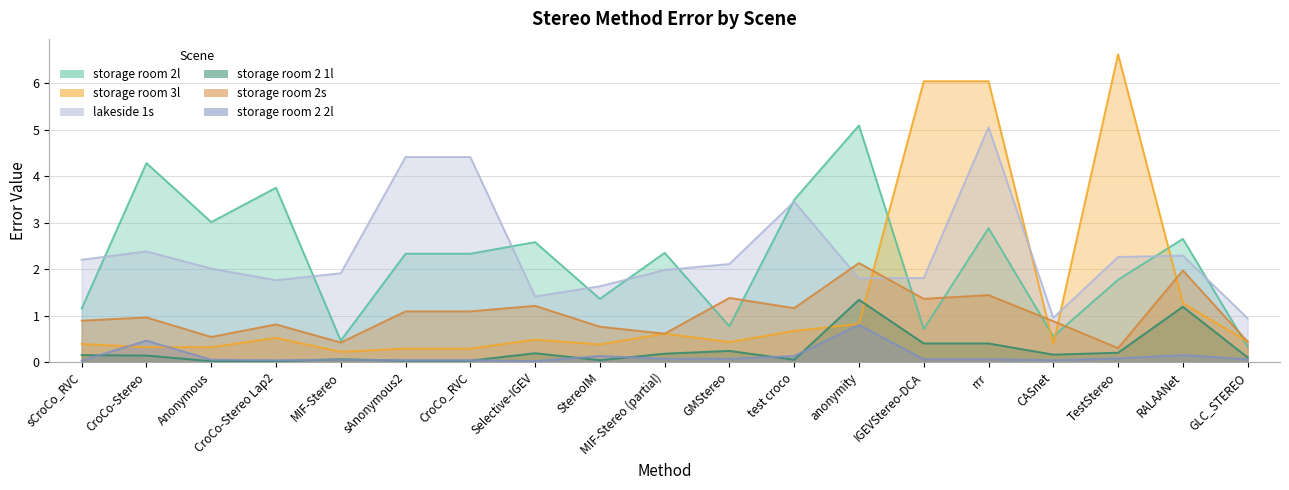

What is the sum of all lakeside 1s values?

44.8